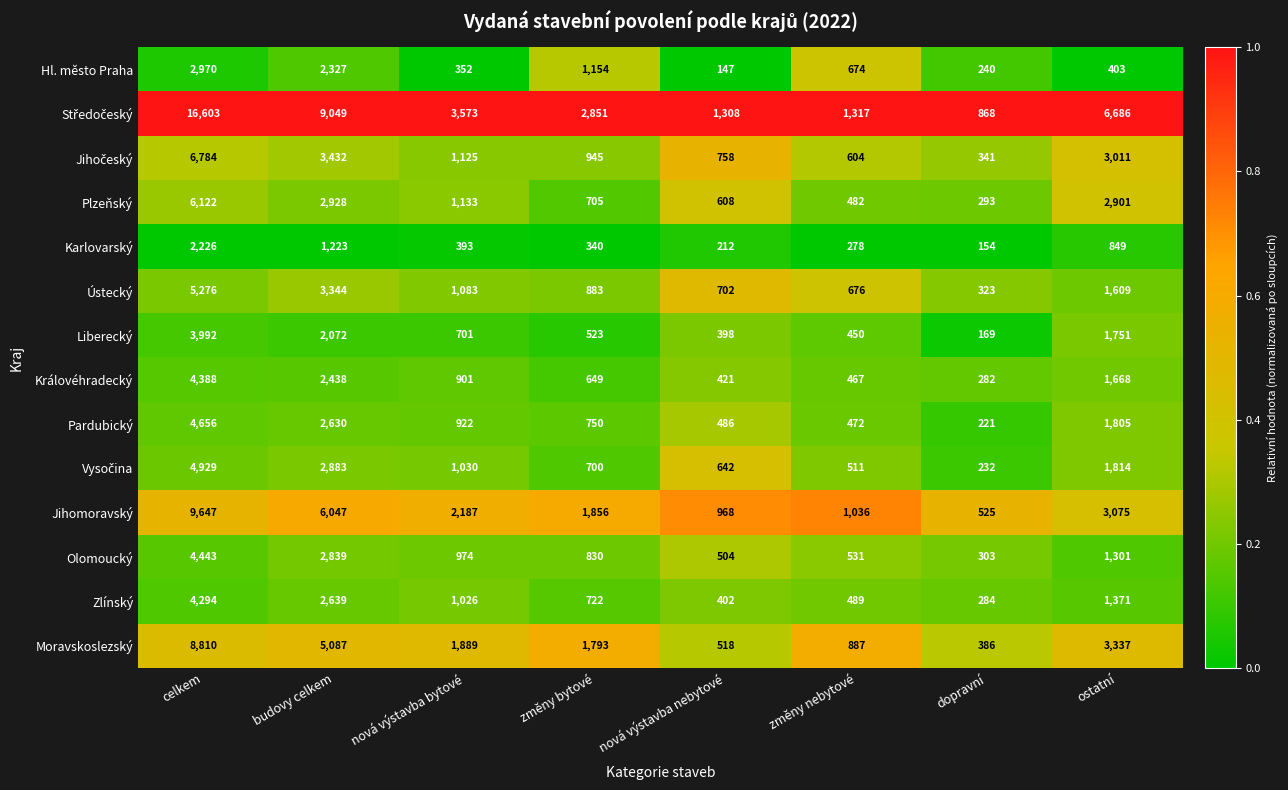

What is the total value across all series at ostatní?

31581